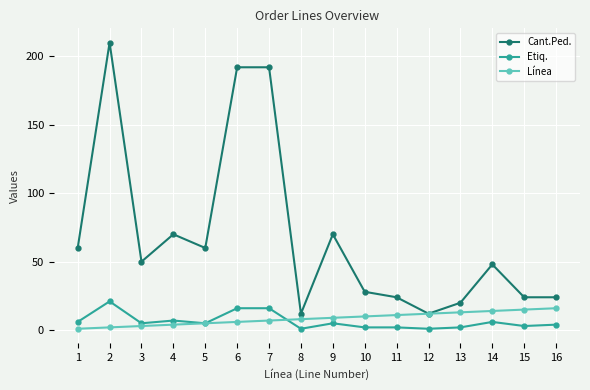

True or false: Cant.Ped. and Etiq. cross at least once.

False